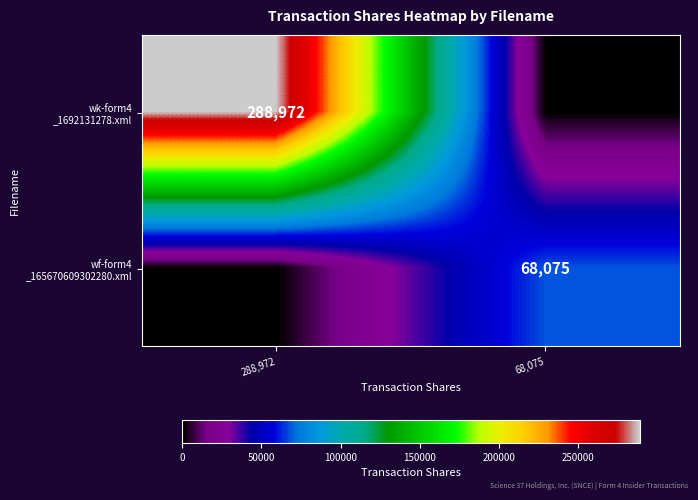

What is the spread (max minus min) of values at 288,972?

288972